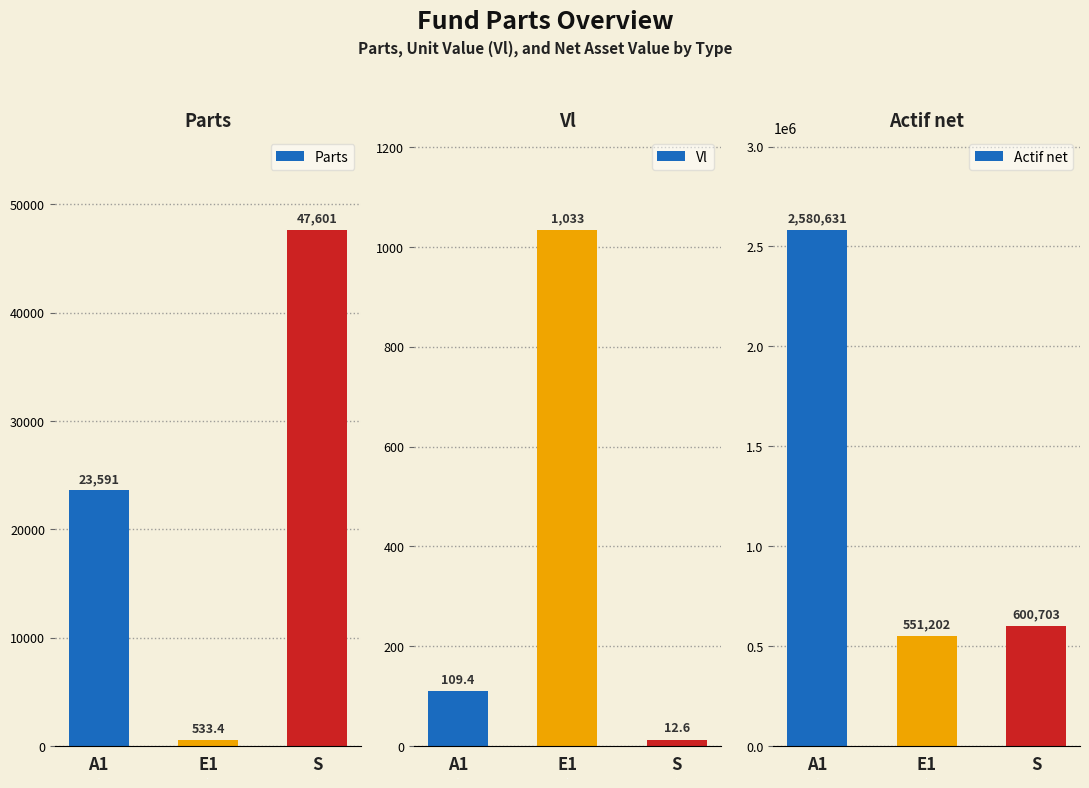

Reading left to right, what are all the values shown in this chart?

Parts: 23591.0	533.4	47601.1
Vl: 109.4	1033.5	12.6
Actif net: 2580631.5	551201.9	600703.0